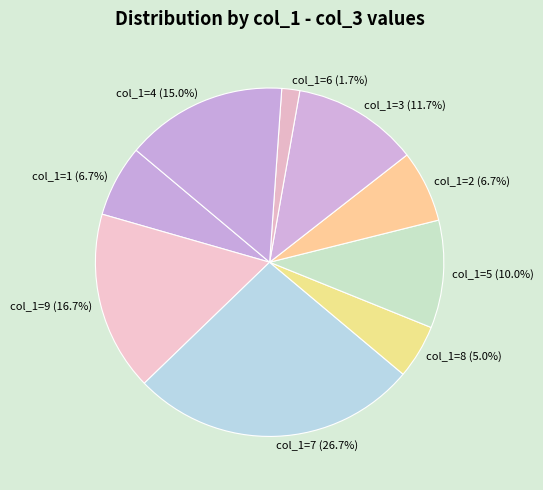

Which category has the biggest portion of the pie?

col_1=7 (26.7%)